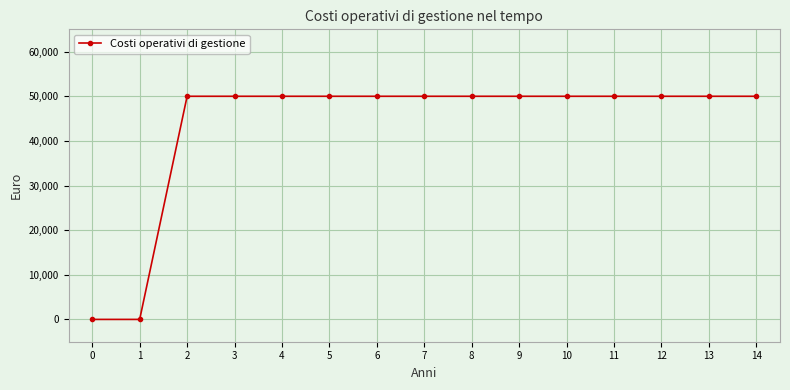

What is the value of the 12th point from the left?

50000